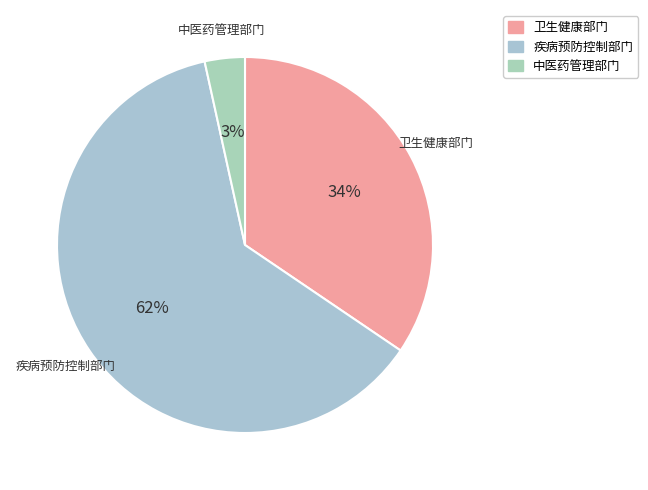

How many slices are in this pie chart?

3